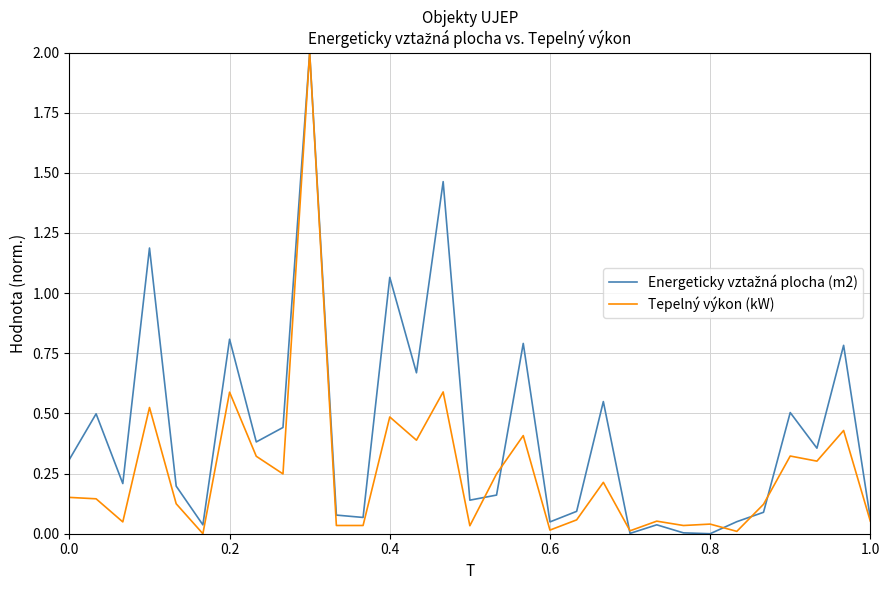

What is the value of the Energeticky vztažná plocha (m2) point at the 5th from the left?

0.2